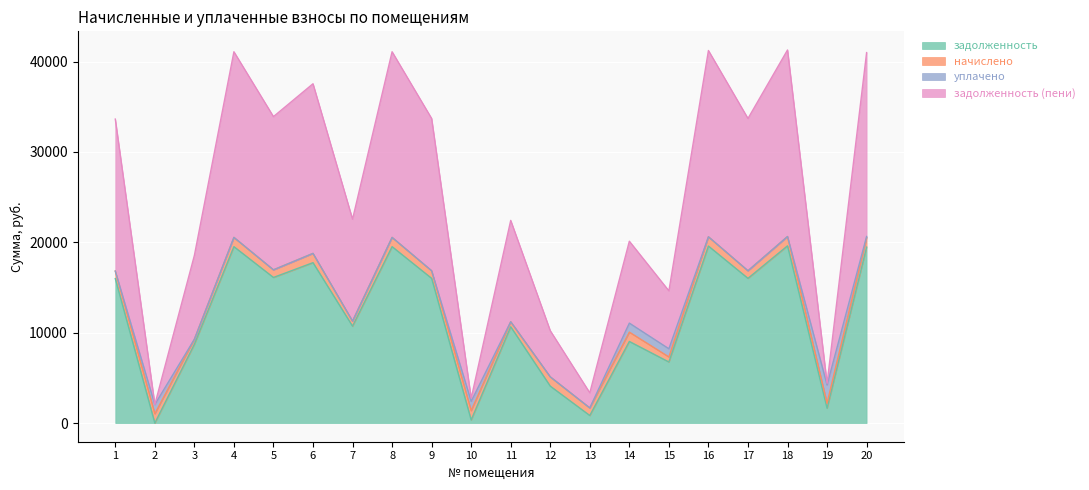

How many values in the задолженность (пени) series exceed 33637?

10